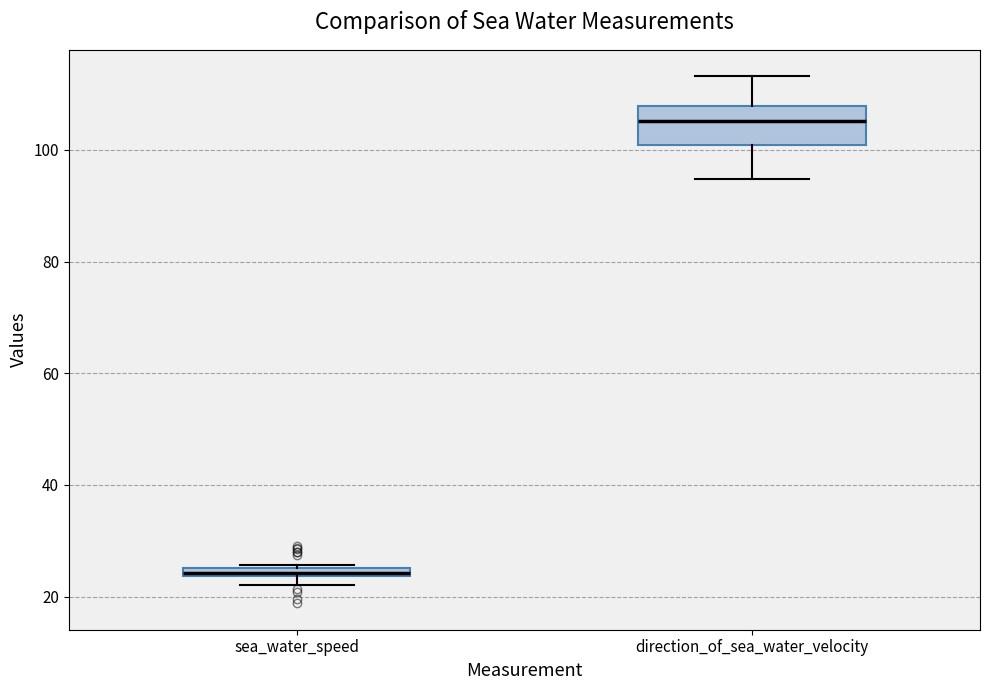

Which box's median line is the lowest?

sea_water_speed